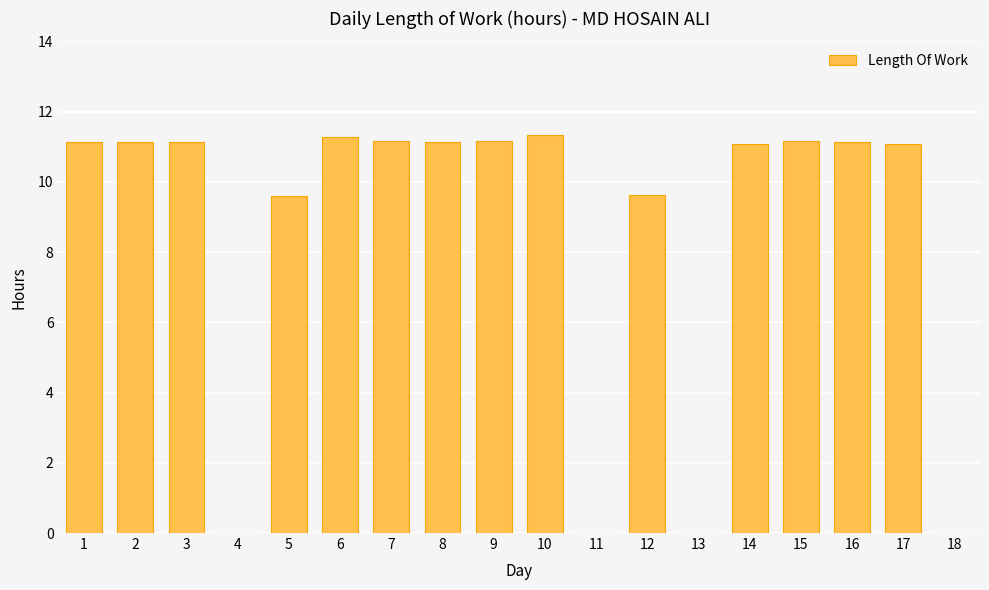

How many series are shown in this chart?

1